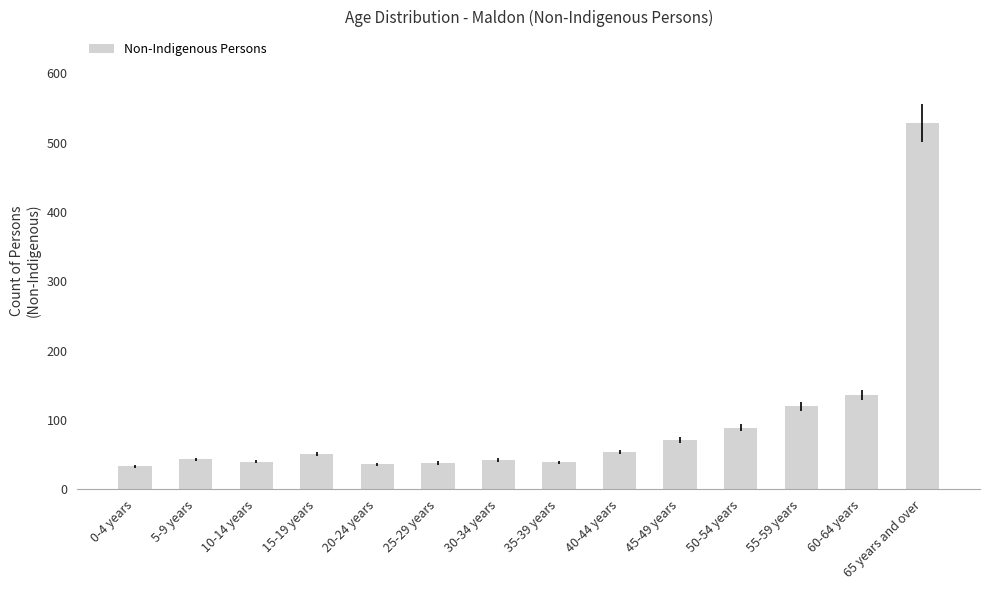

What is the approximate value at 5-9 years, to the nearest 5?

45